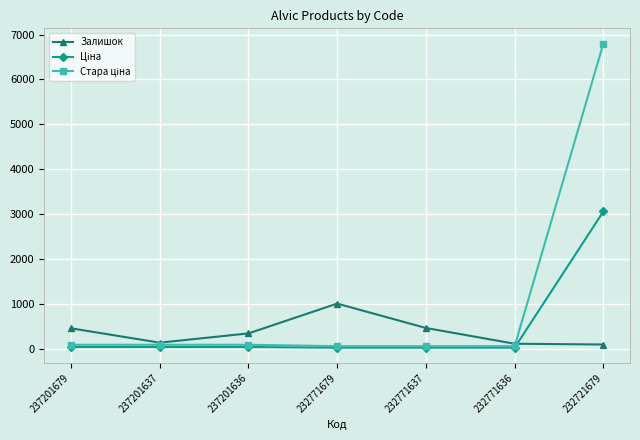

Which label corresponds to the largest value in the chart?

232721679